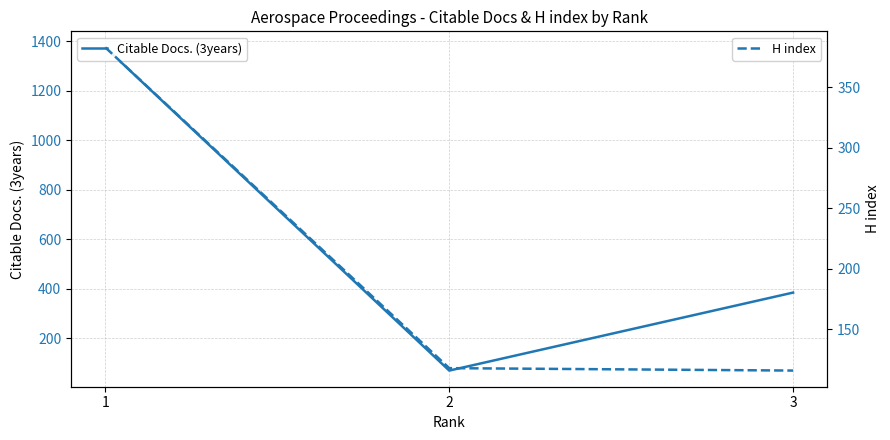

What is the average value of the H index series?

206